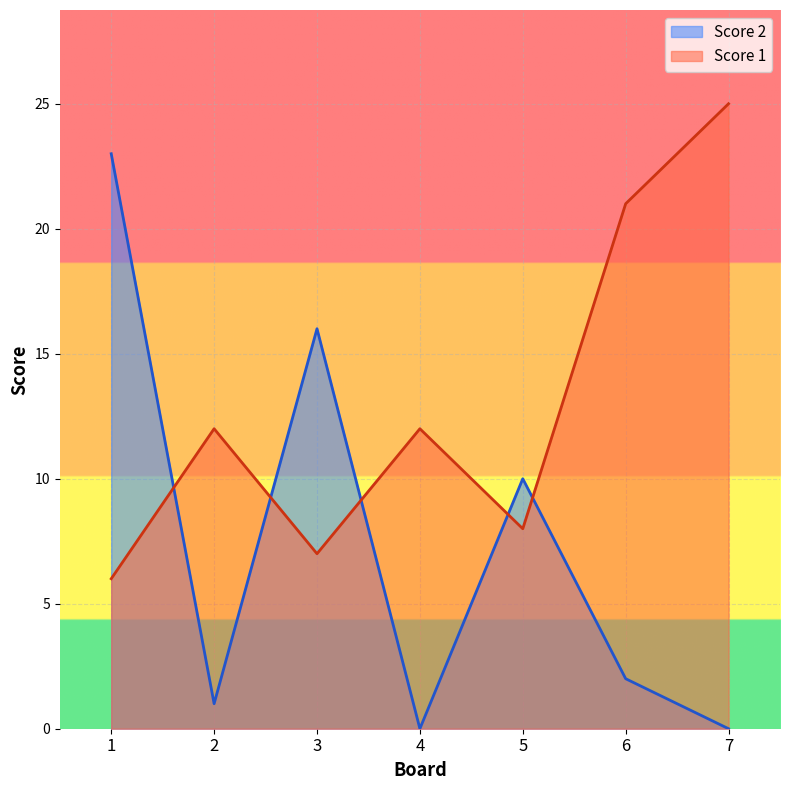

Where is the first local maximum for Score 1?

2